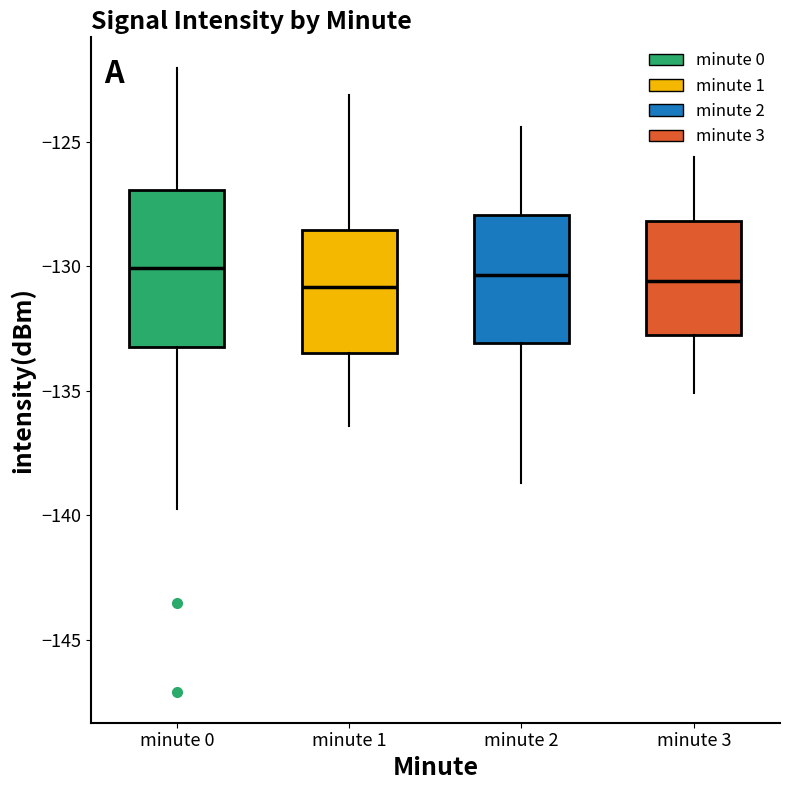

Reading left to right, transcribe this box plot: for each box, give where its median line is, the range the box spans, and where its two whiskers end, as read against the y-axis. The values are not printed on the chart, so give them approximately, as read against the axis.

minute 0: median -130.0, box -133.0 to -127.0, whiskers -139.5 to -122.0
minute 1: median -131.0, box -133.5 to -128.5, whiskers -136.5 to -123.0
minute 2: median -130.5, box -133.0 to -128.0, whiskers -138.5 to -124.5
minute 3: median -130.5, box -132.5 to -128.0, whiskers -135.0 to -125.5